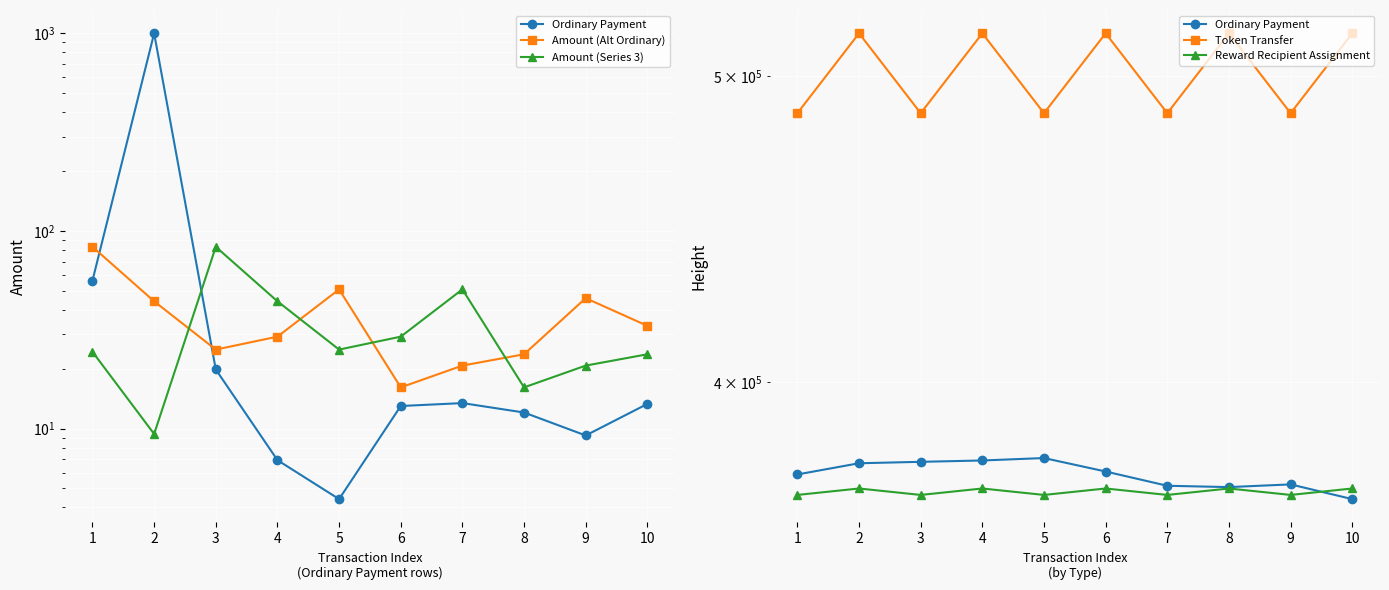

List the series in order of their peak value, lowest first.

Amount (Alt Ordinary), Amount (Series 3), Reward Recipient Assignment, Ordinary Payment, Token Transfer